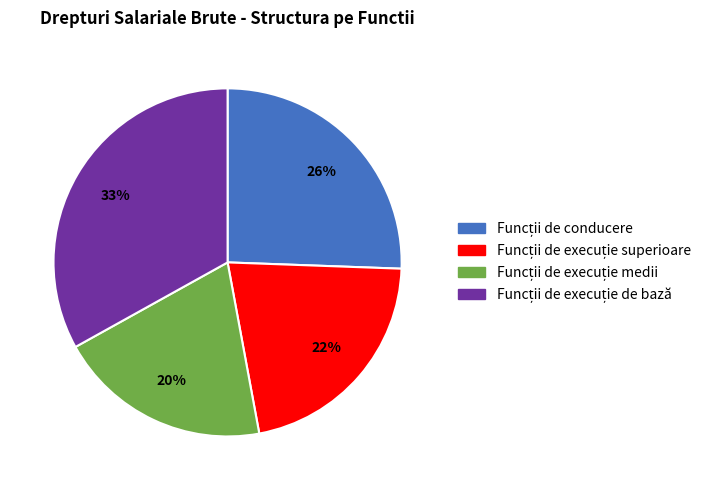

Does any single category account for the majority?

No